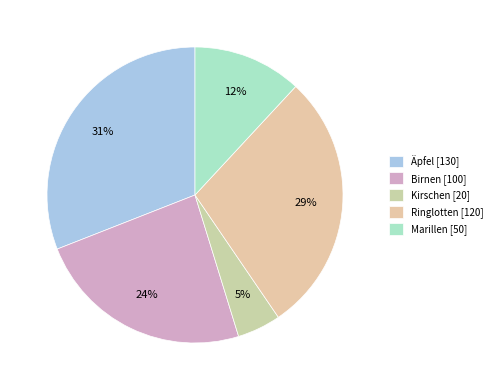

How many segments does this pie chart have?

5